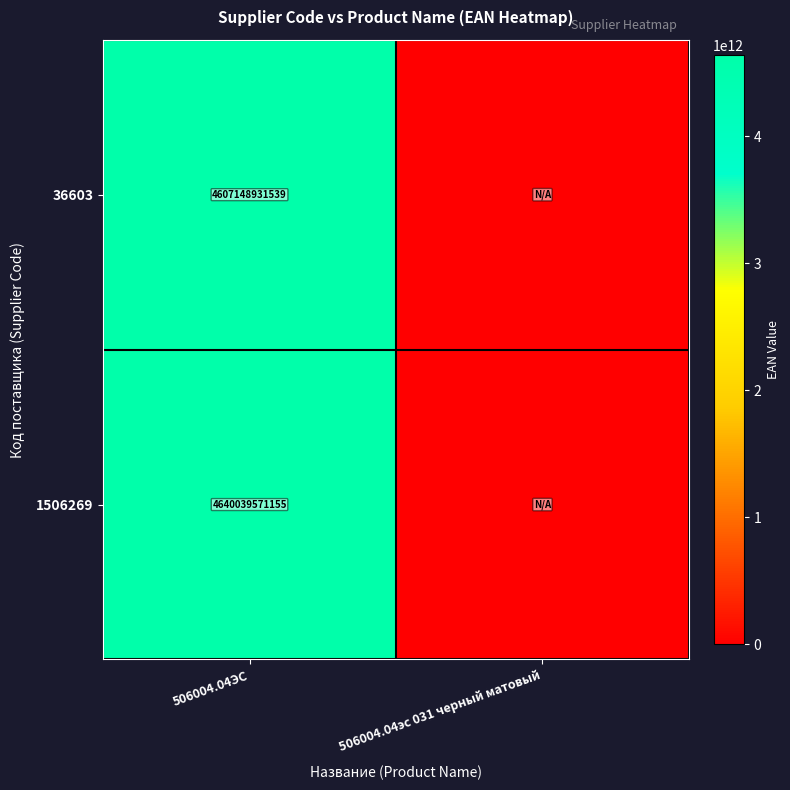

Is it true that 36603 equals 4607148931539 at 506004.04ЭС?

True